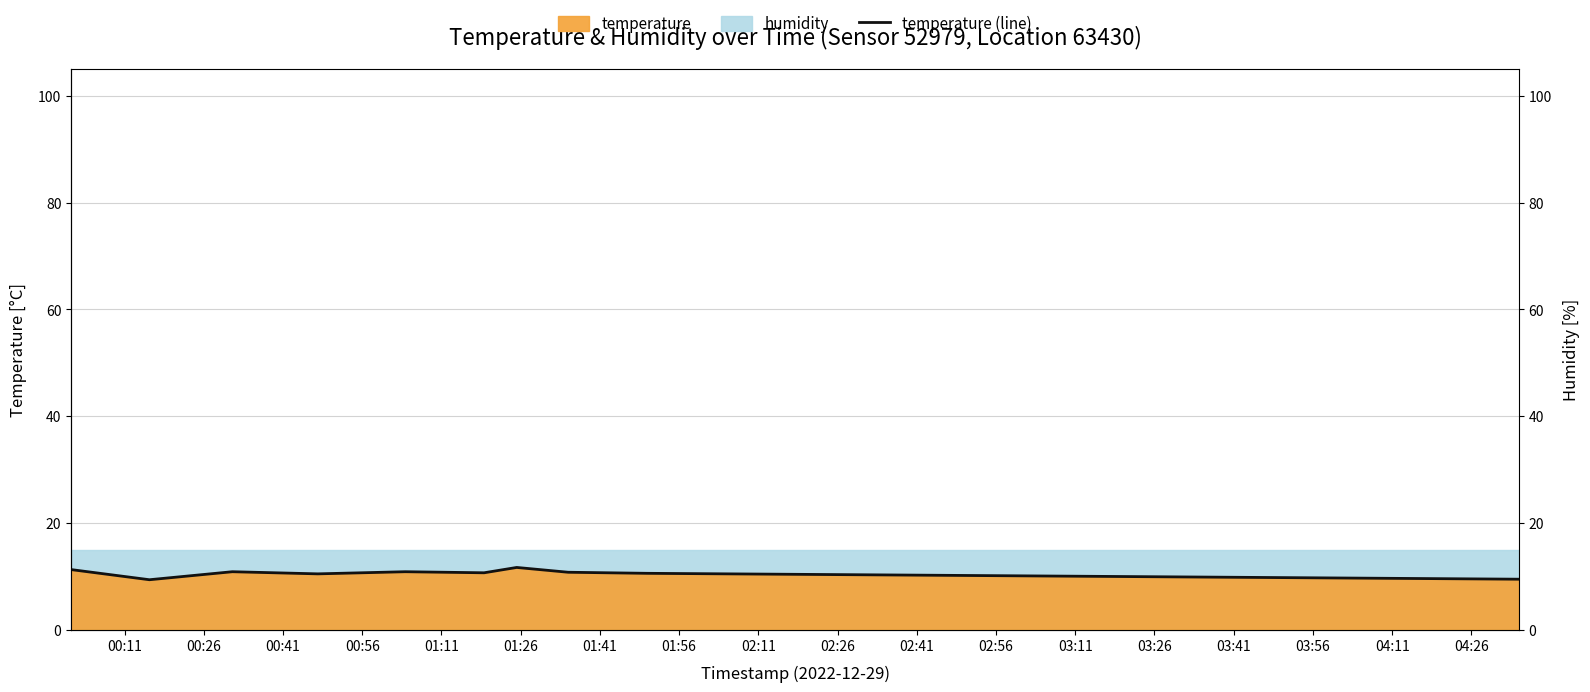

How many data points are above 10?

13